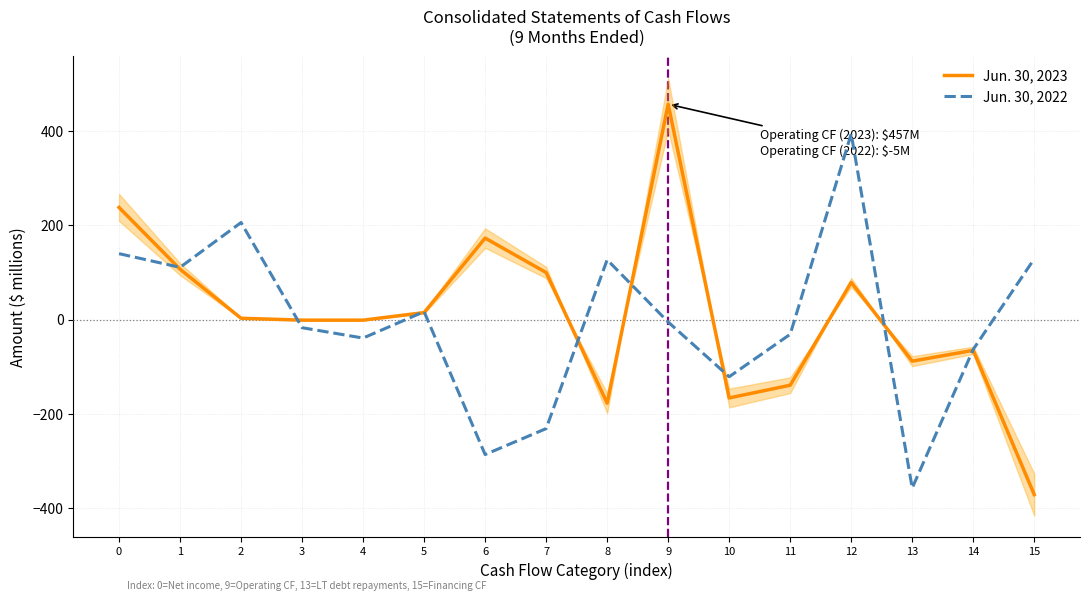

At which category does the chart reach its peak across all series?

9